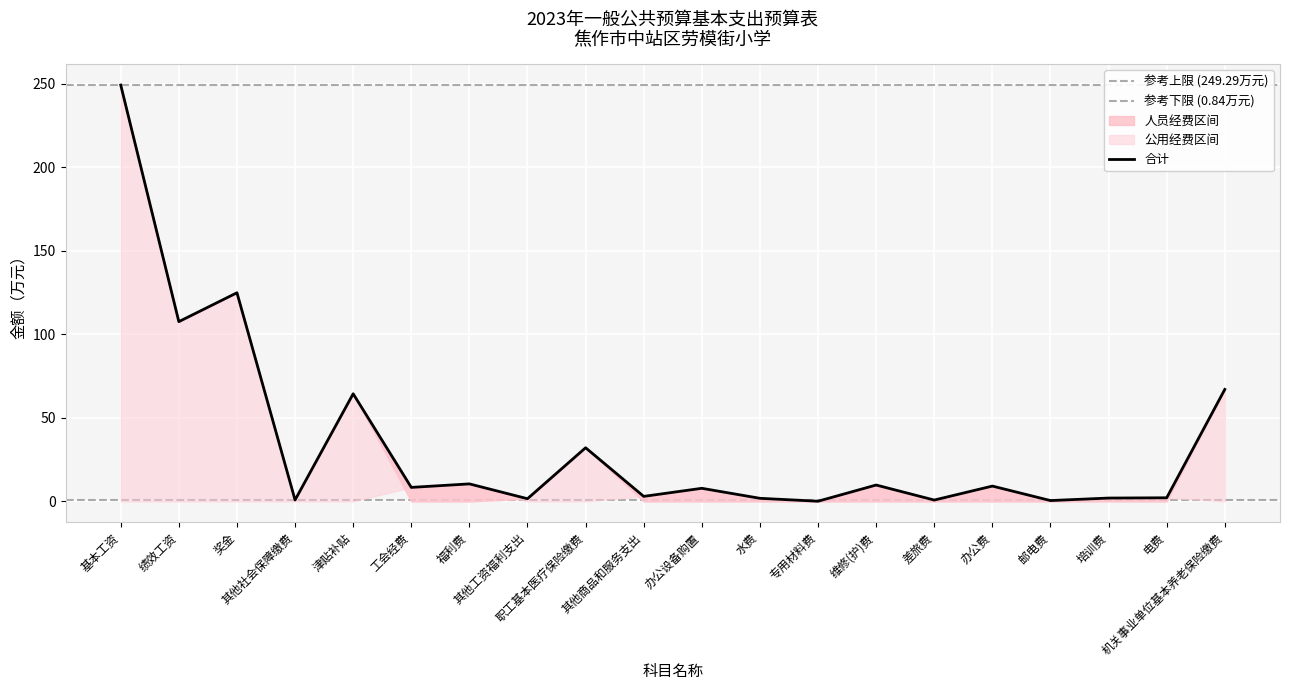

True or false: 公用经费 has more than 0 interior local peaks.

True